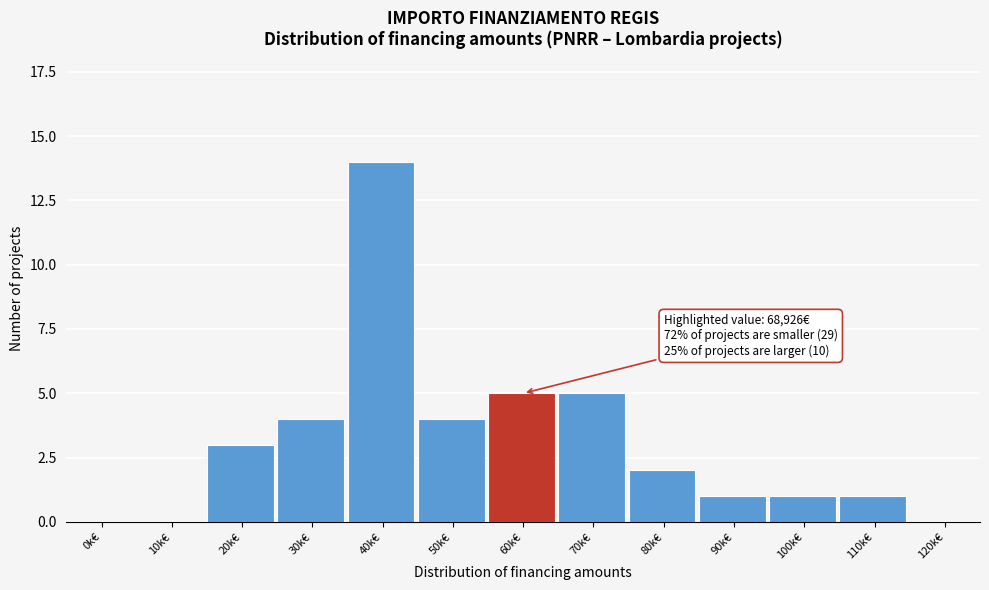

Reading left to right, list all the values displayed in this chart.

0k€=0	10k€=0	20k€=3	30k€=4	40k€=14	50k€=4	60k€=5	70k€=5	80k€=2	90k€=1	100k€=1	110k€=1	120k€=0